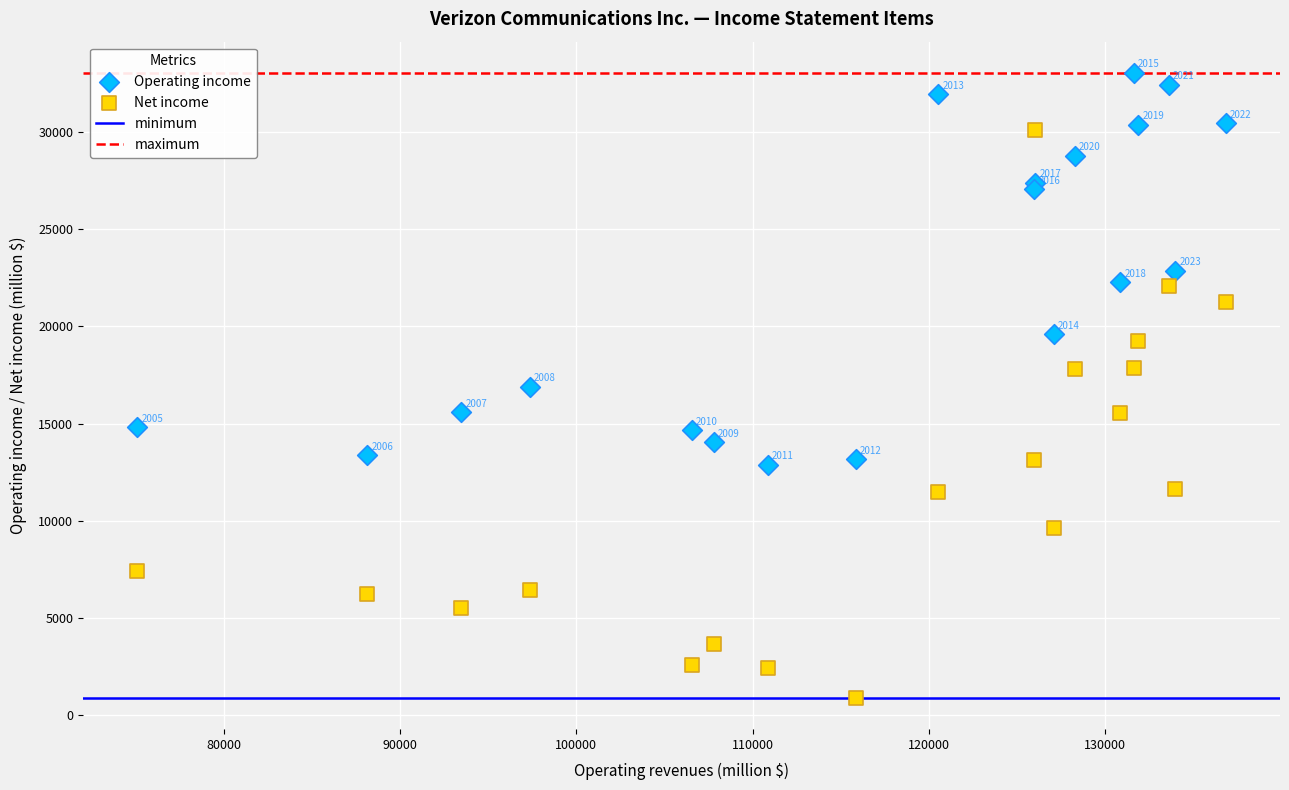

In the Net income series, what Y value is closest to 15488?

15528